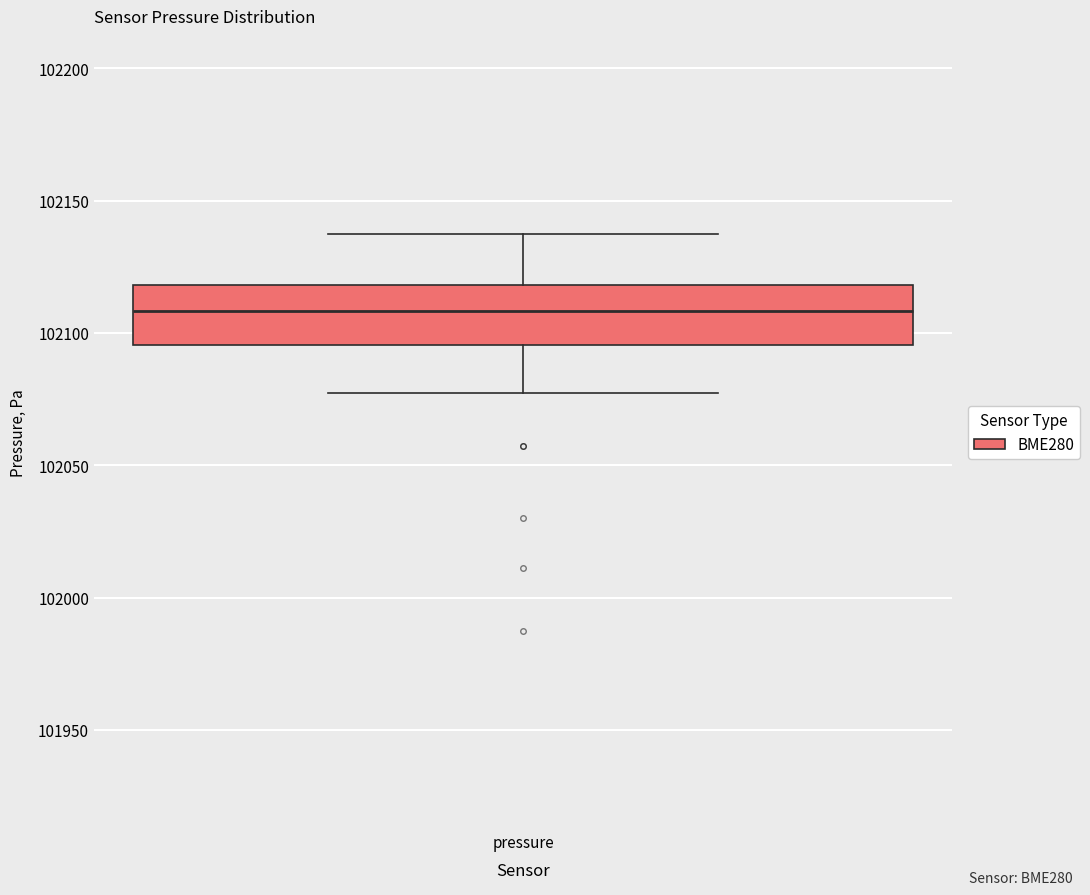

Where does the upper whisker of the box for pressure end on the y-axis? The values are not printed on the chart, so give them approximately, as read against the axis.

102135